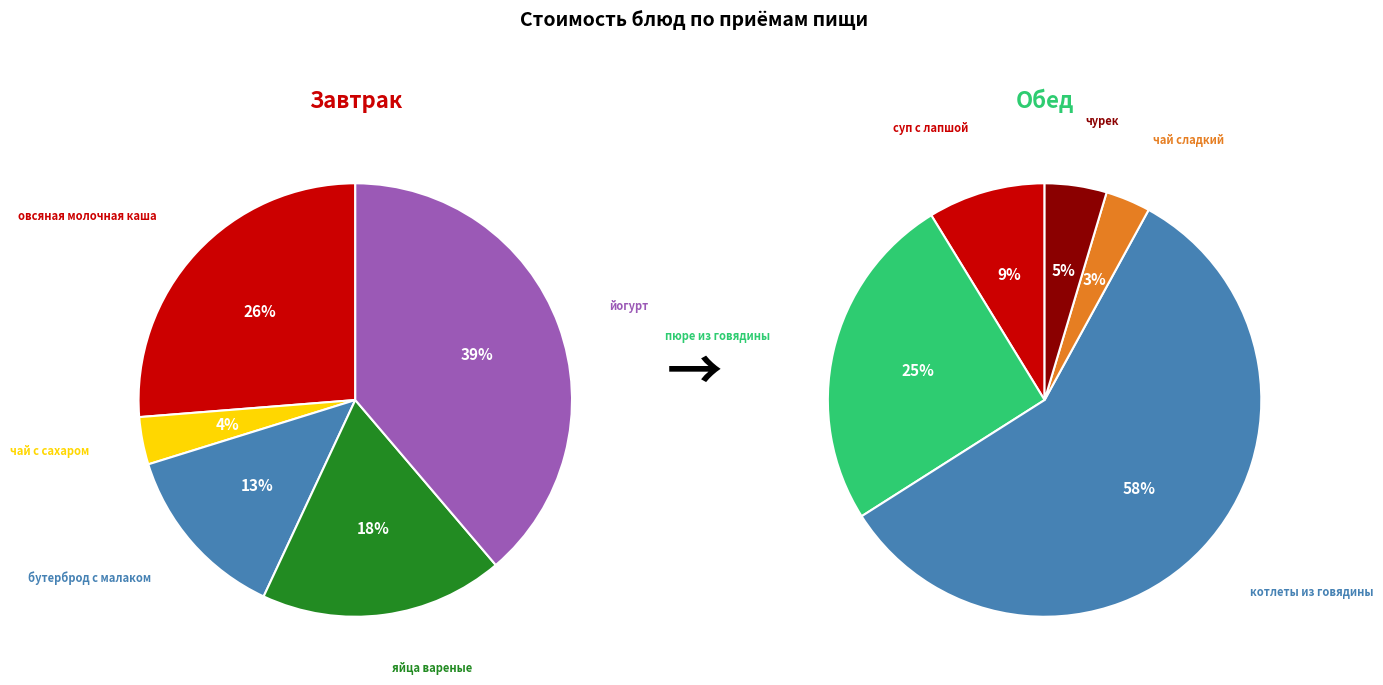

Approximately how many times larger is the value at йогурт compared to бутерброд с малаком?

2.9